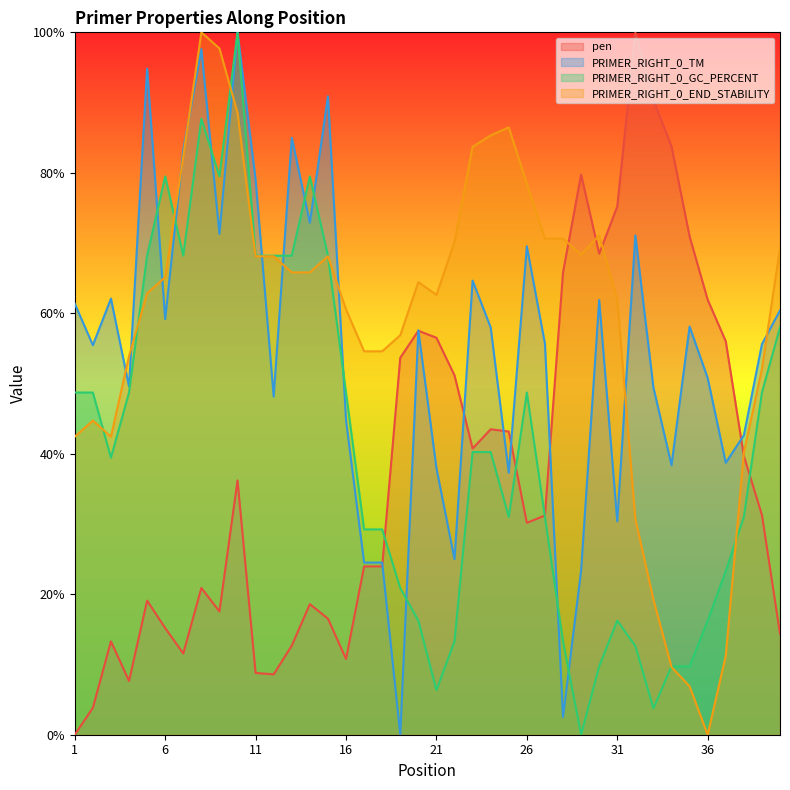

Does the chart have visible grid lines?

No